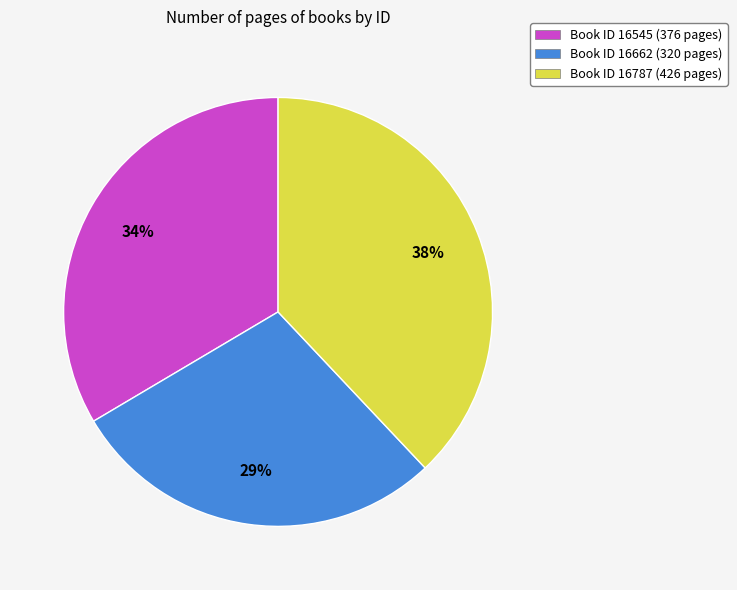

To the nearest percent, what percentage of the pie is Book ID 16787 (426 pages)?

38%